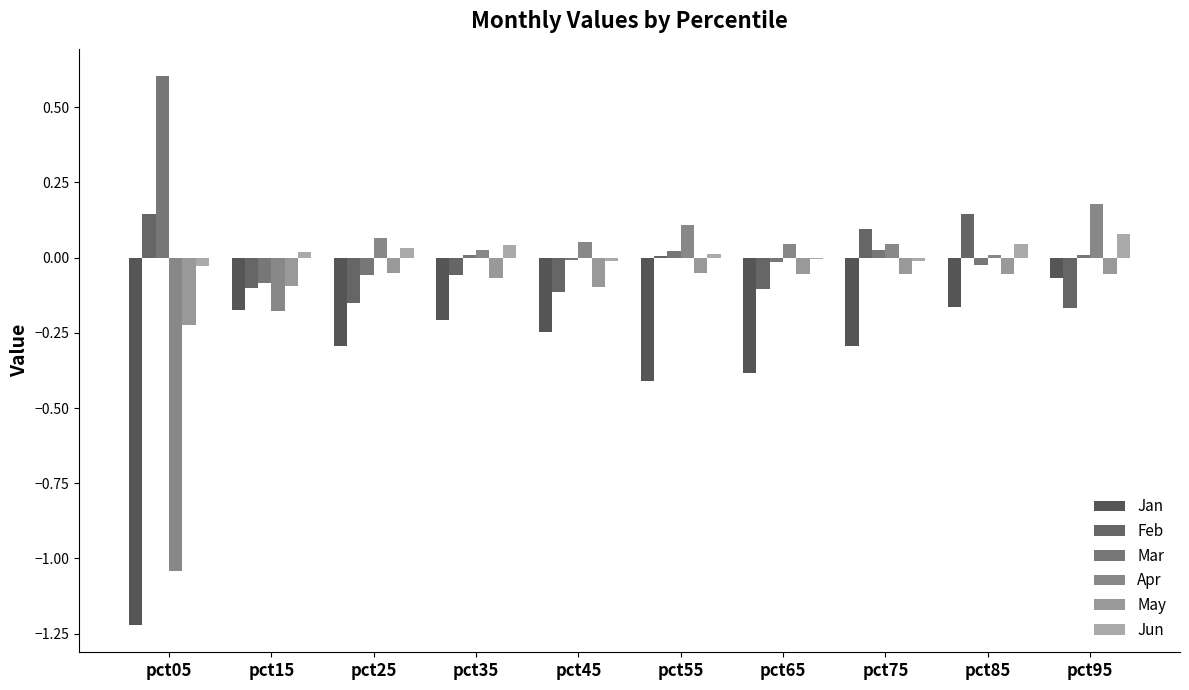

How many data points does each series have?

10